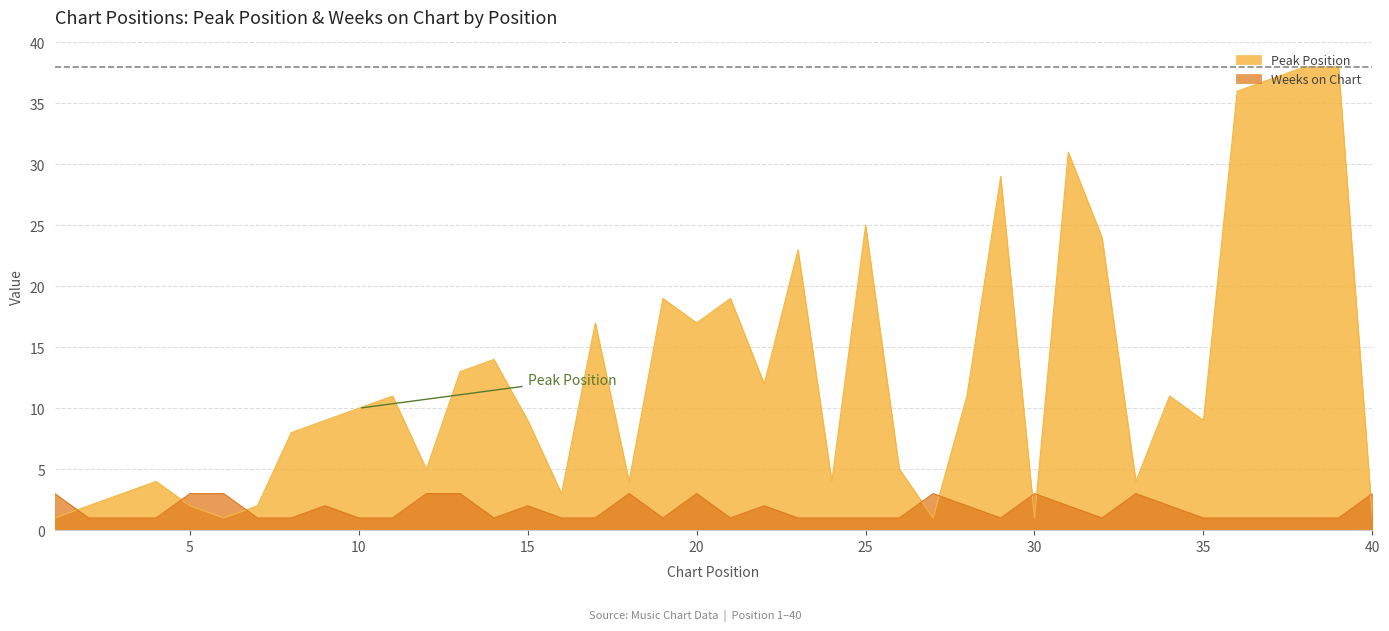

Count the number of categories in the chart.

40